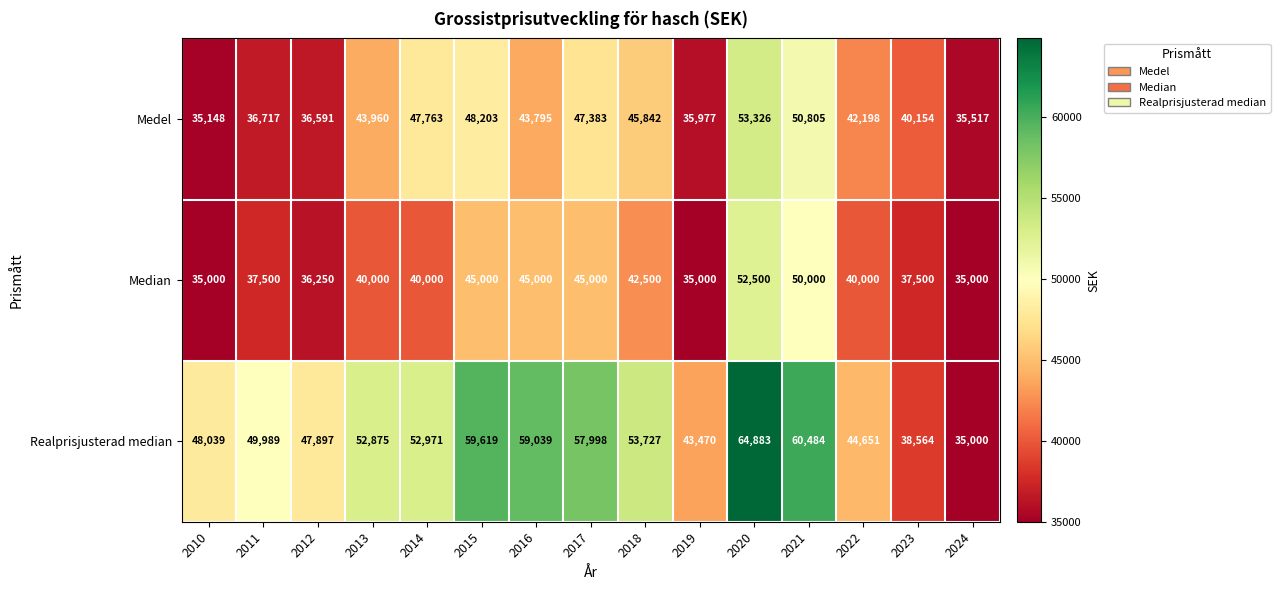

What is the sum of all Realprisjusterad median values?

769206